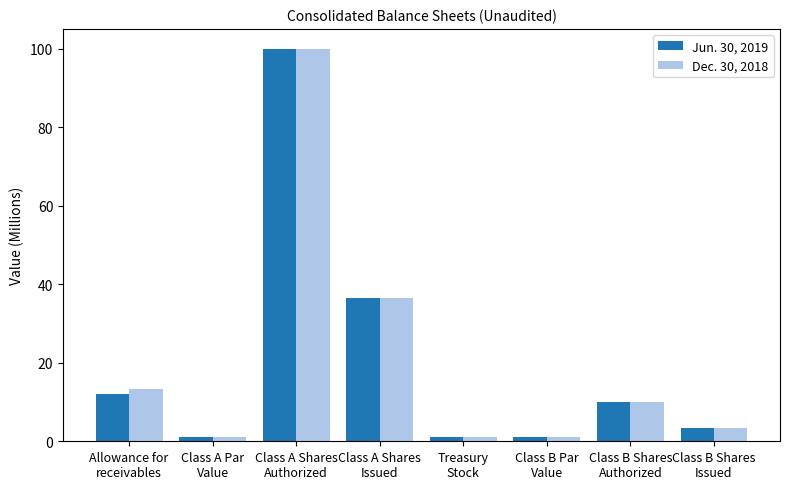

What is the total value across all series at Class A Shares
Authorized?

200.0